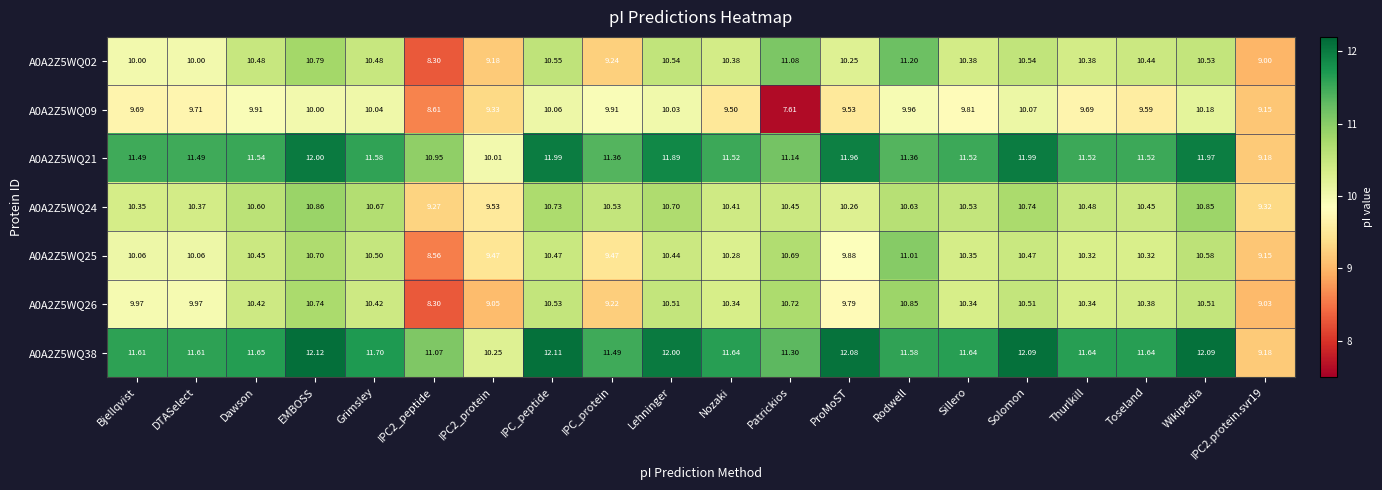

Rank the series at EMBOSS from lowest to highest value.

A0A2Z5WQ09, A0A2Z5WQ25, A0A2Z5WQ26, A0A2Z5WQ02, A0A2Z5WQ24, A0A2Z5WQ21, A0A2Z5WQ38